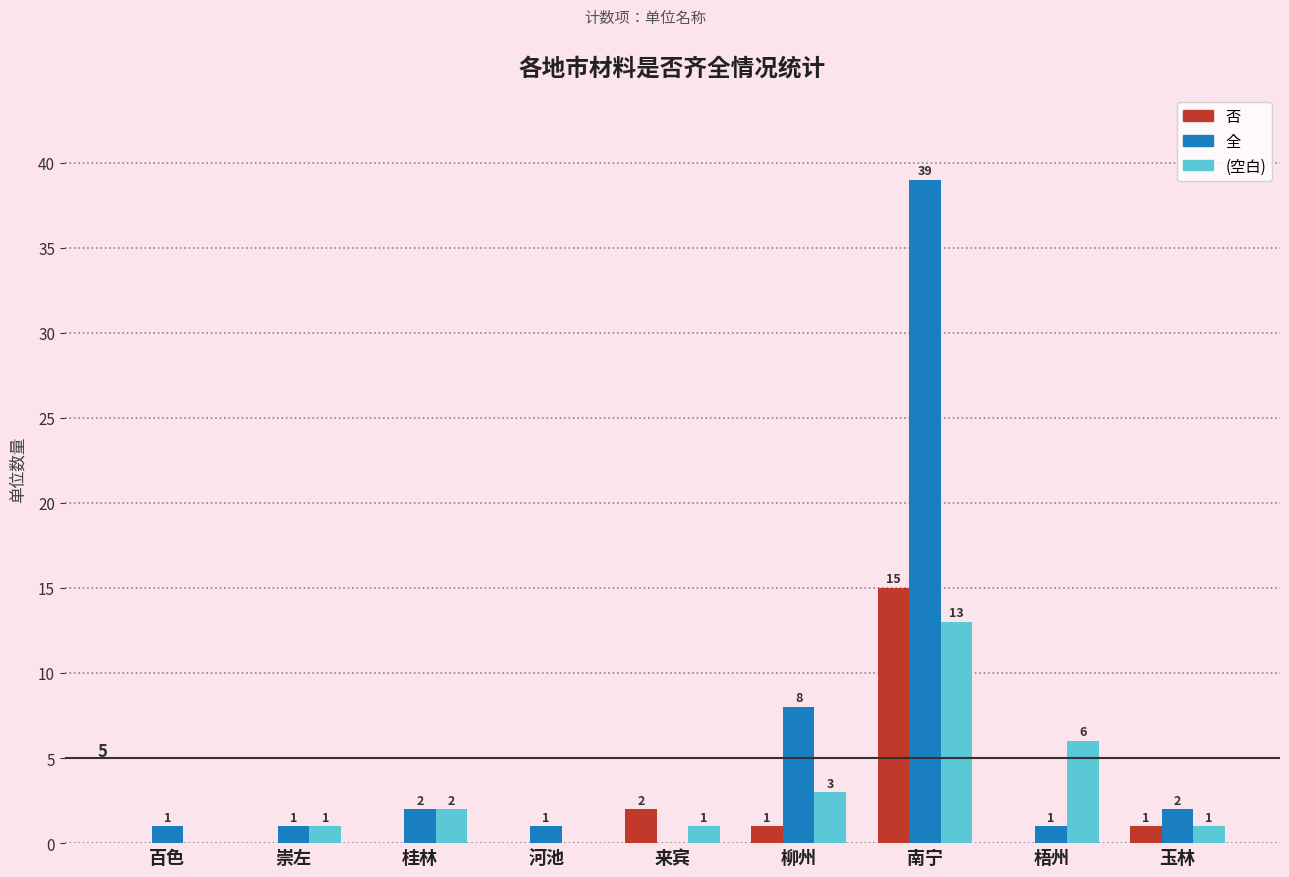

Which series changed the most between 百色 and 崇左?

(空白)